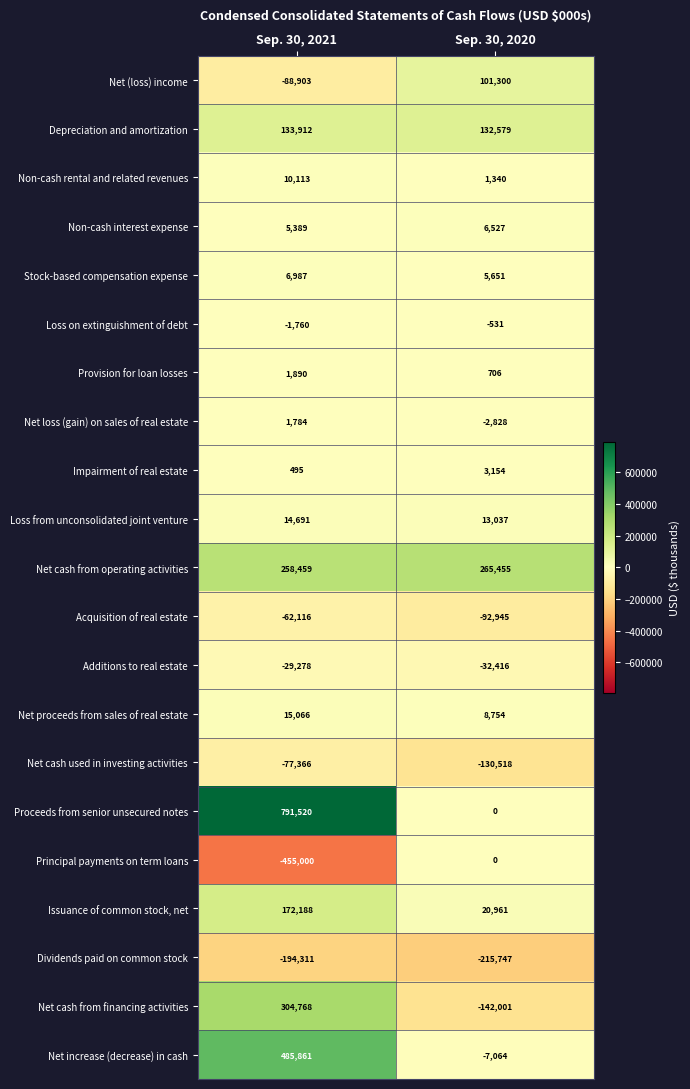

What is the minimum value shown in the chart?

-455000